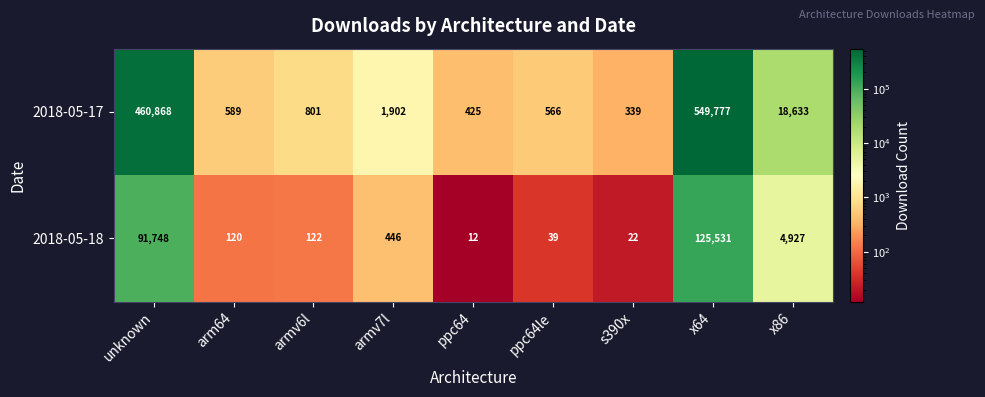

At how many categories does at least one series exceed 115973?

2